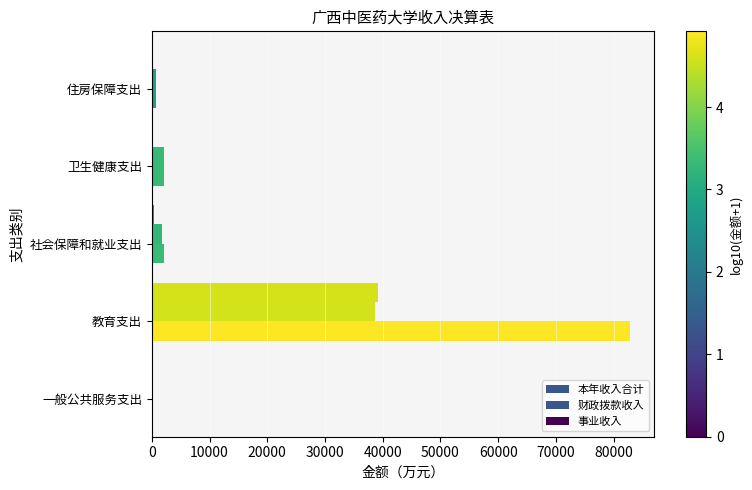

At how many categories does at least one series exceed 67442?

1